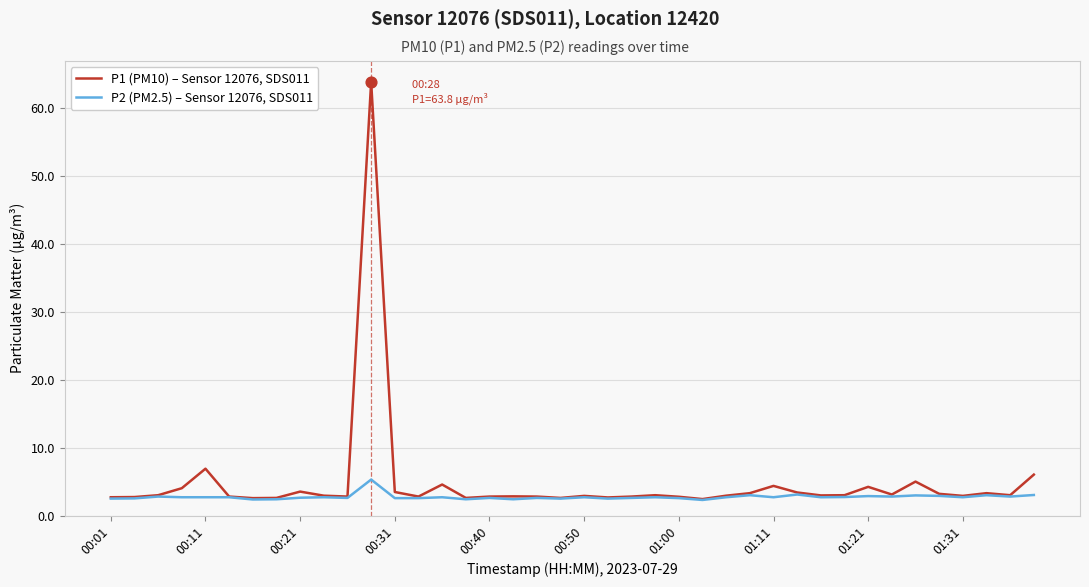

What are all the series names shown in the legend?

P1 (PM10) – Sensor 12076, SDS011, P2 (PM2.5) – Sensor 12076, SDS011